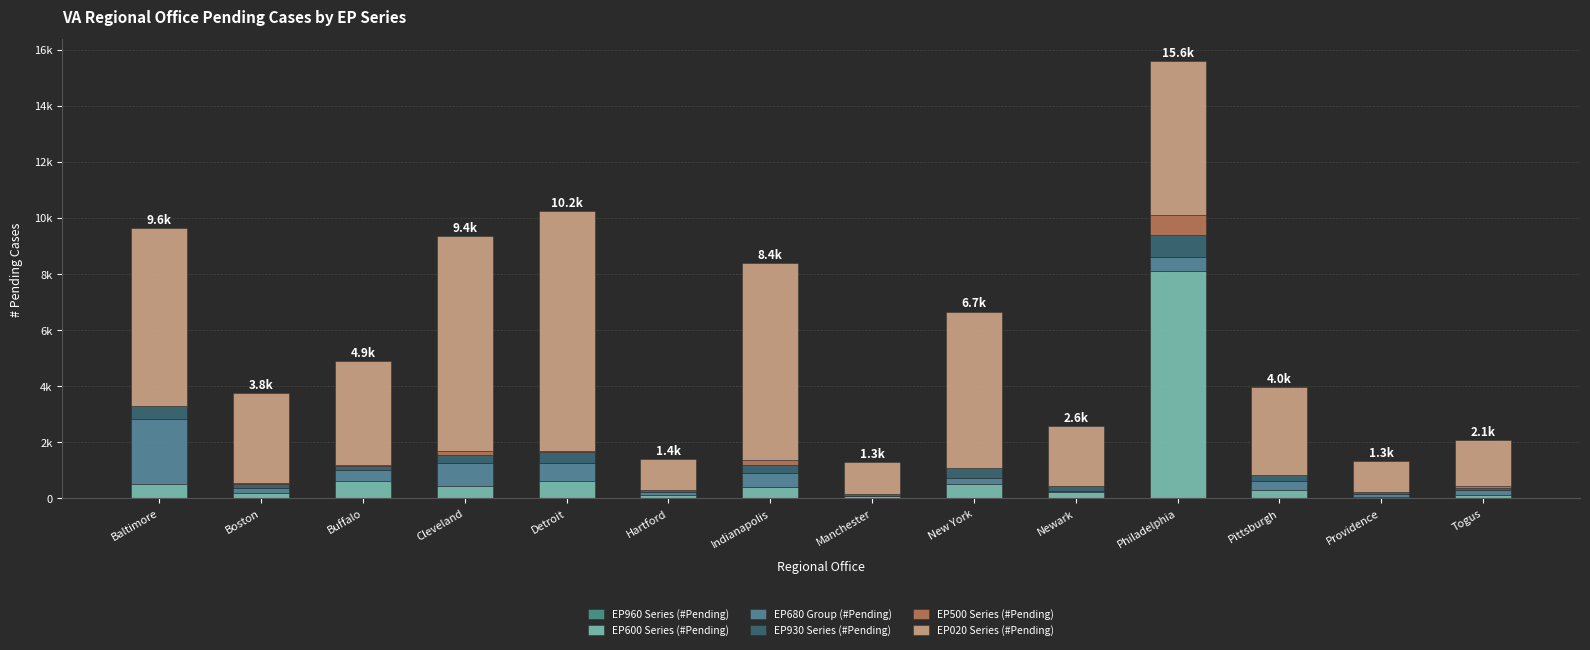

At which label does EP020 Series (#Pending) first exceed 3694?

Baltimore